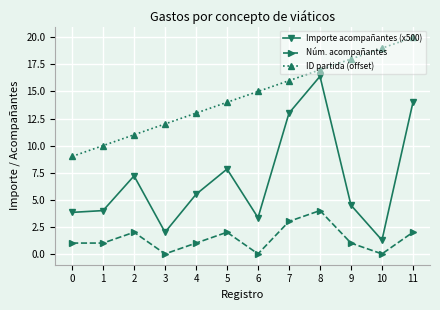

What is the value of the Importe acompañantes (x500) point at the 10th from the left?

4.5